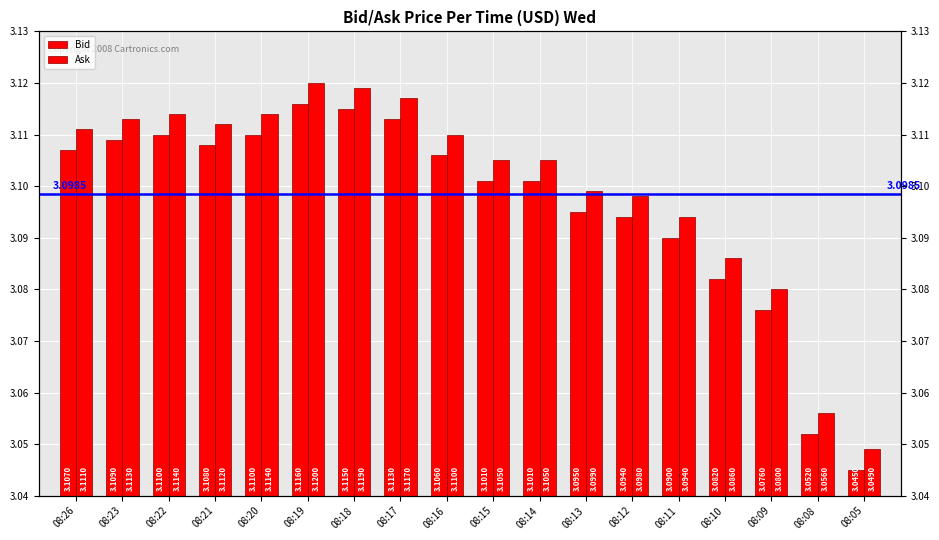

What is the value of the Ask bar at the 5th from the left?

3.1